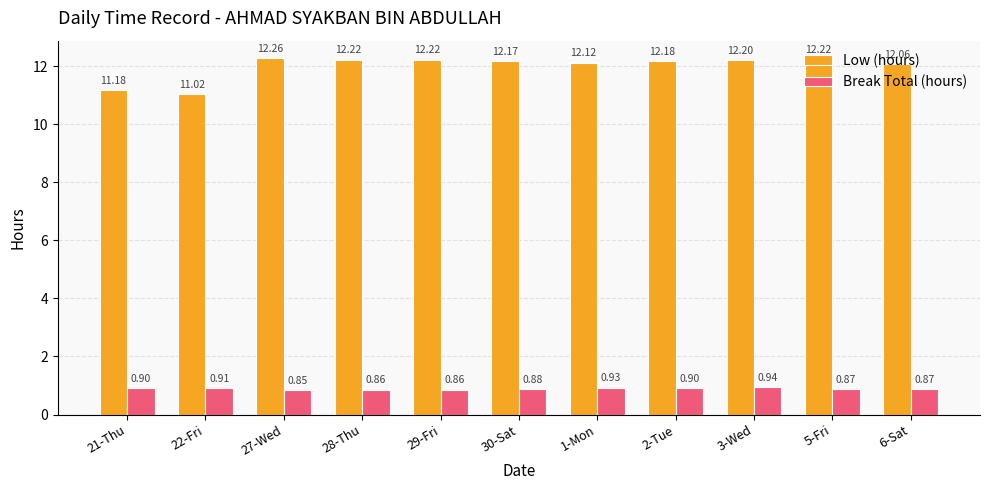

What is the average value of the Low (hours) series?

12.0